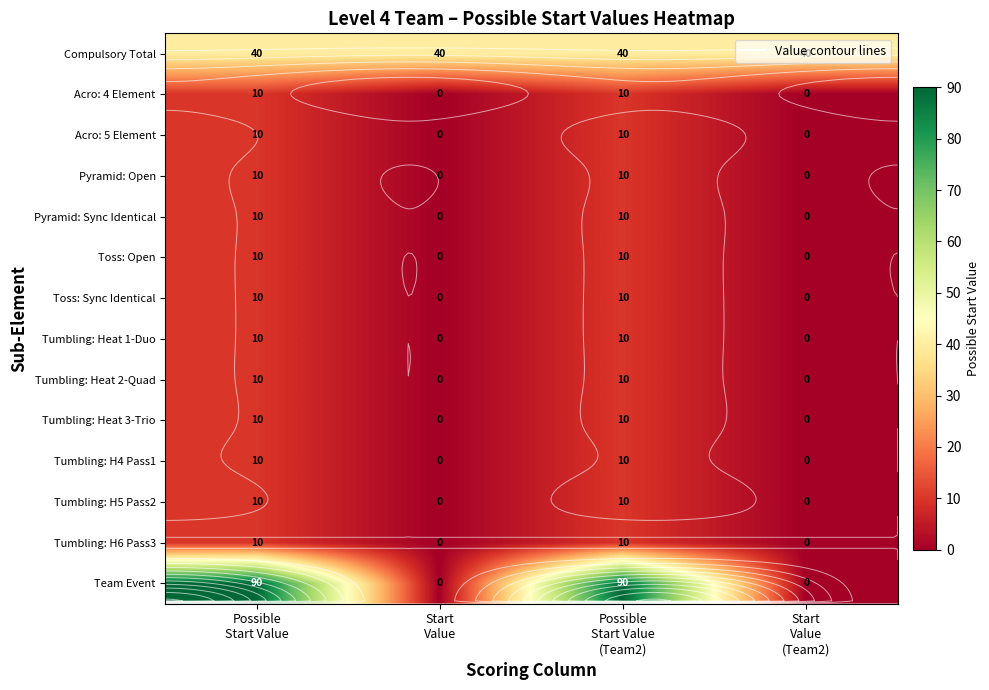

What is the spread (max minus min) of values at Start
Value?

40